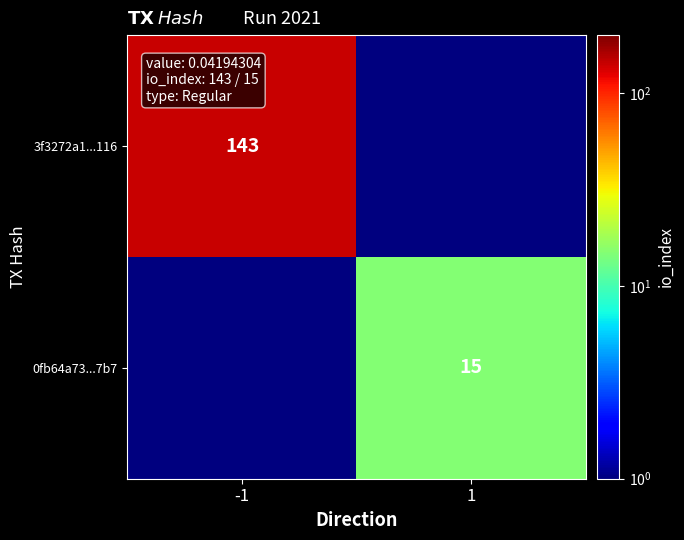

Is it true that 0fb64a73...7b7 equals 15.0 at 1?

True